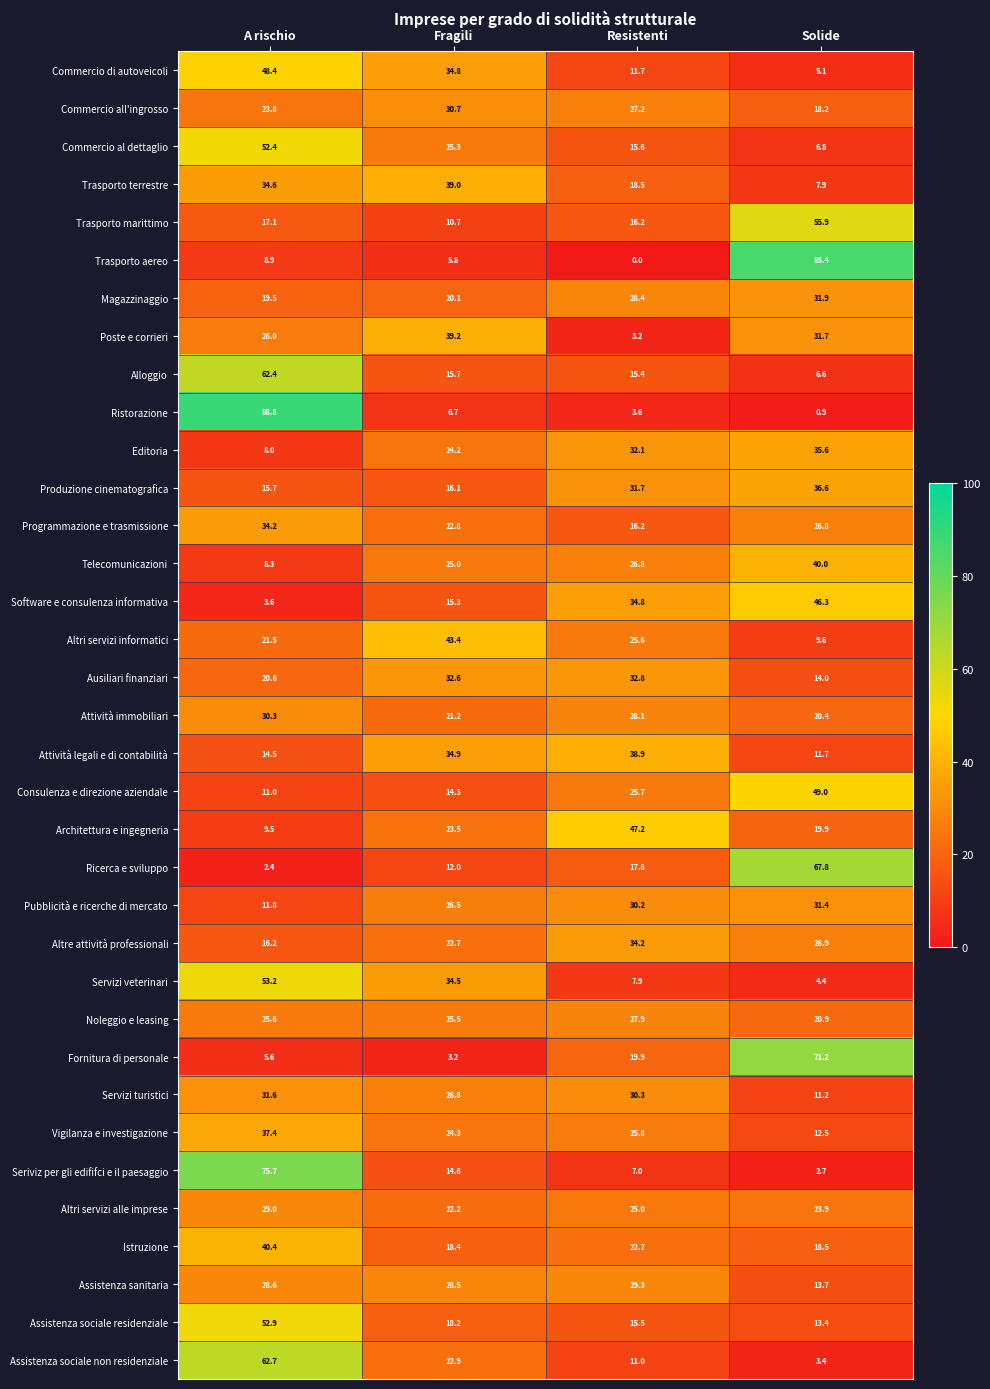

What is the approximate value of Altri servizi alle imprese at Solide?

23.9